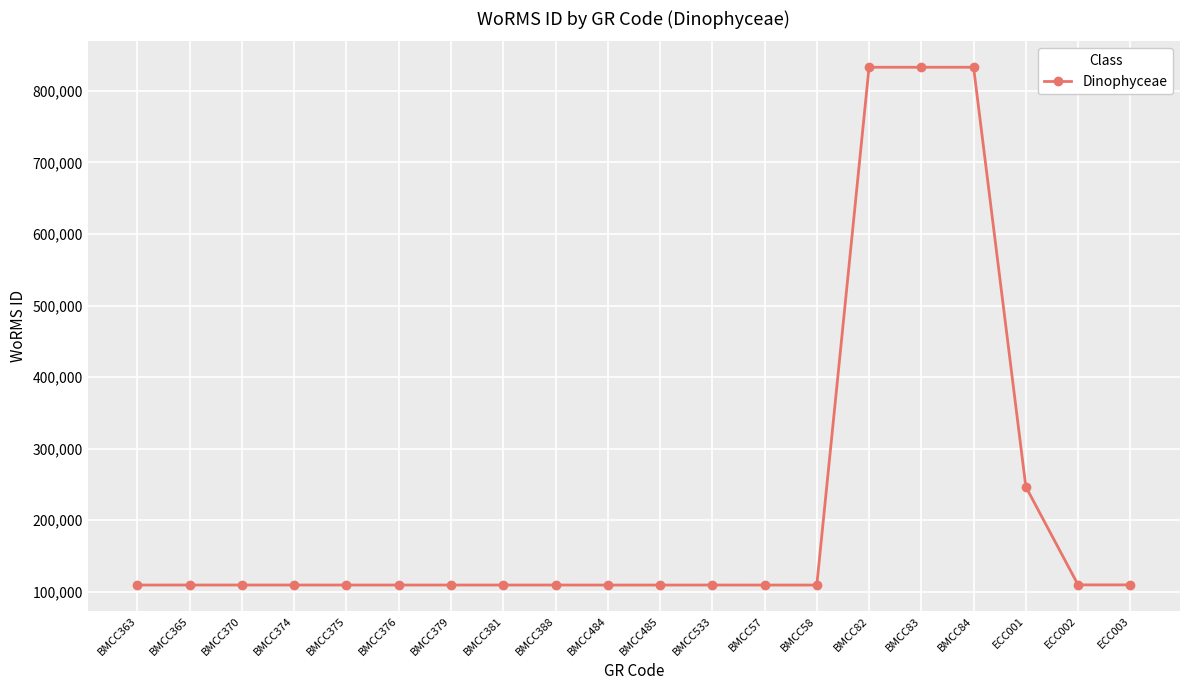

What is the sum of the values at BMCC58 and BMCC365?

219004